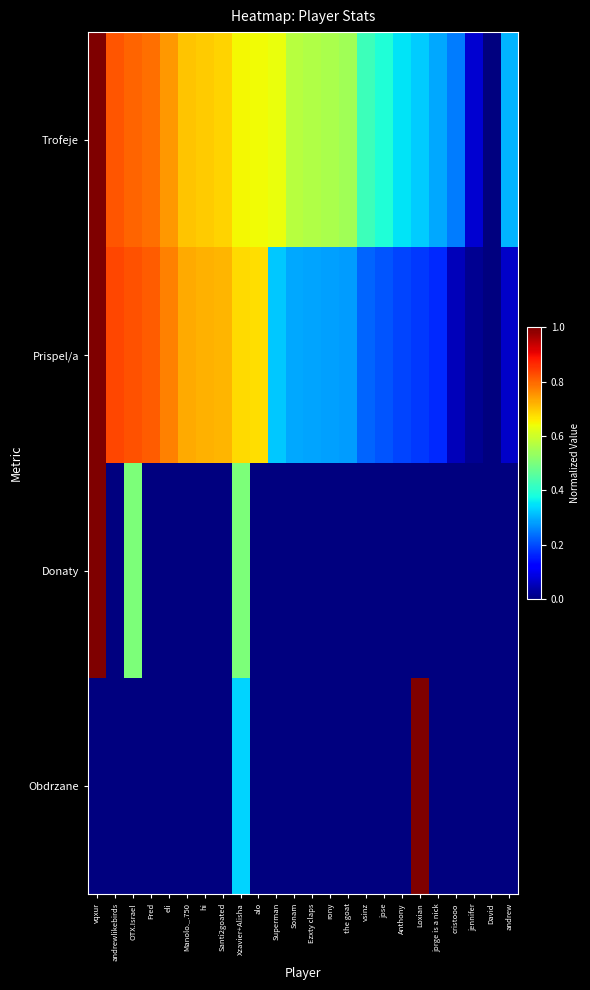

What is the difference between the highest and lowest values at Anthony?

0.4